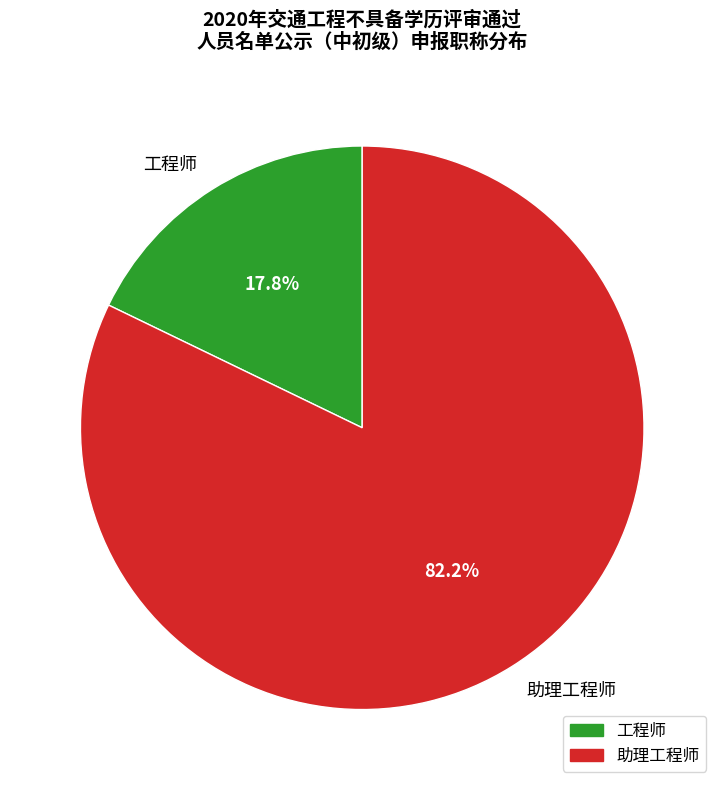

How many segments does this pie chart have?

2